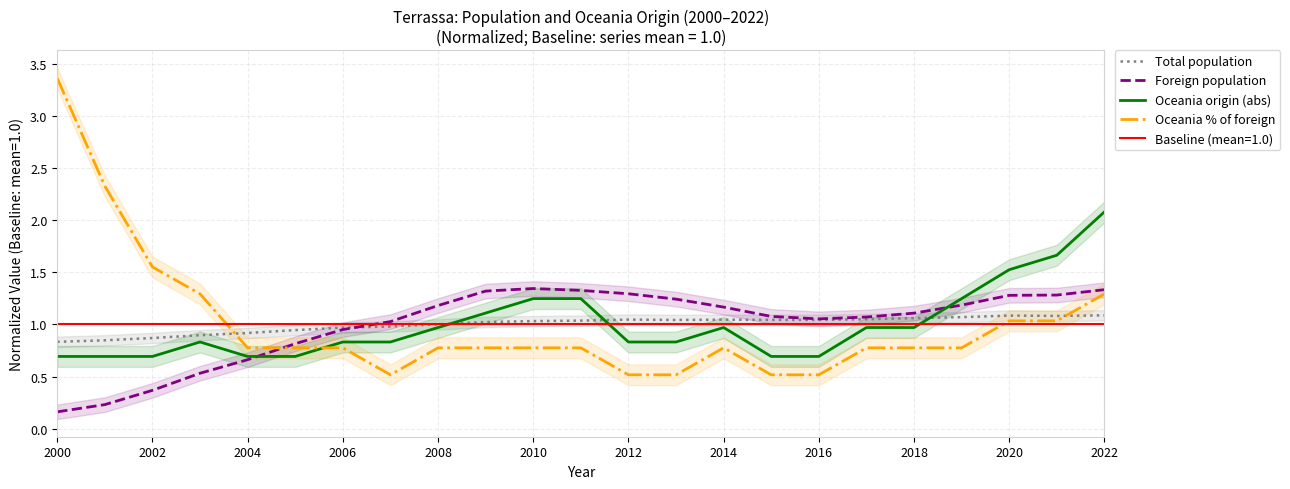

Is it true that Oceania origin (abs) equals 0.7 at 2000?

True